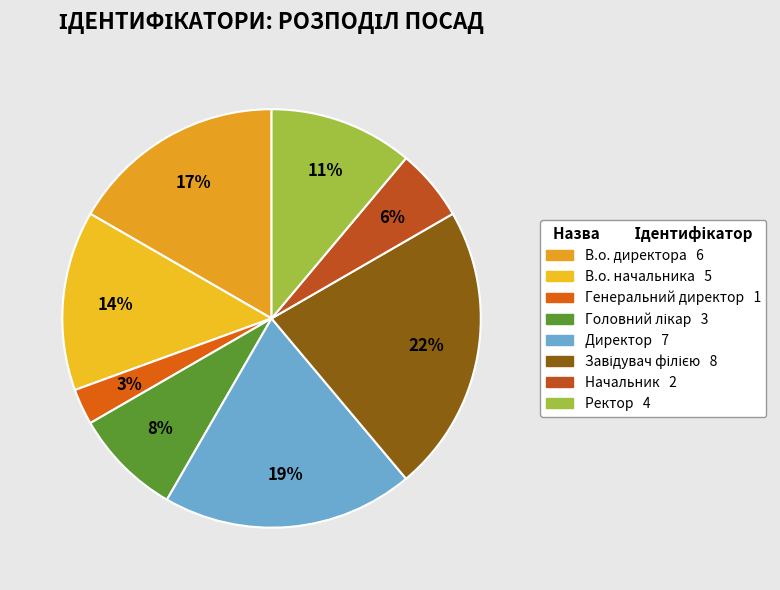

Does Головний лікар account for over 50% of the chart?

No